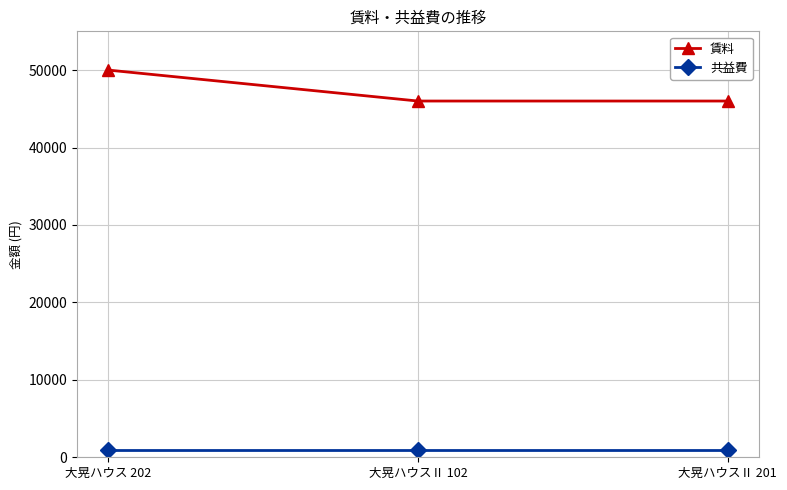

At which category is the sum across all series the highest?

大晃ハウス 202